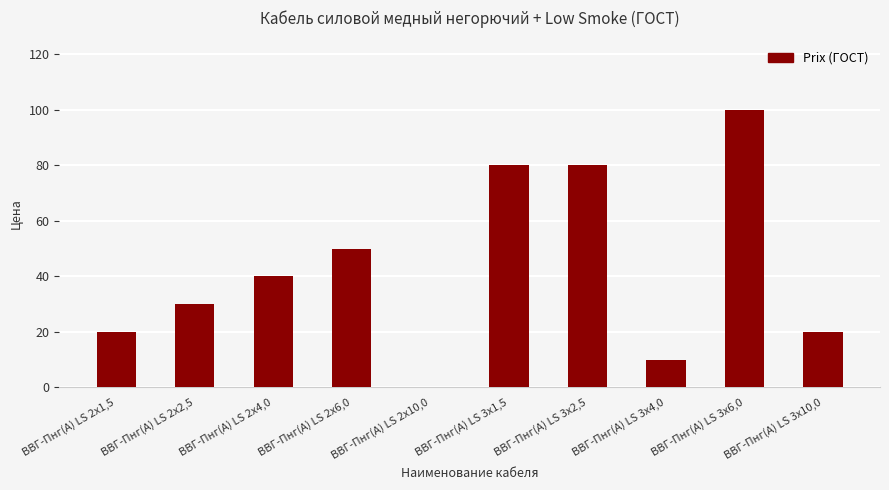

What is the greatest value displayed?

100